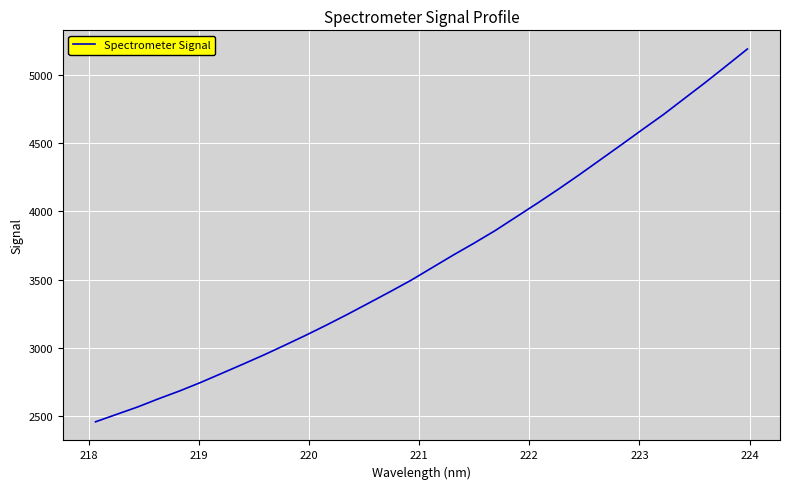

Reading left to right, transcribe all the data shown in this chart.

2459.9	2514.3	2568.5	2628.9	2686.1	2748.3	2814.7	2881.6	2949.4	3021.0	3094.0	3170.0	3248.8	3330.3	3412.4	3496.5	3588.4	3680.2	3768.3	3860.0	3960.0	4059.7	4162.3	4268.5	4378.2	4487.8	4599.1	4708.7	4826.5	4944.1	5065.9	5189.0